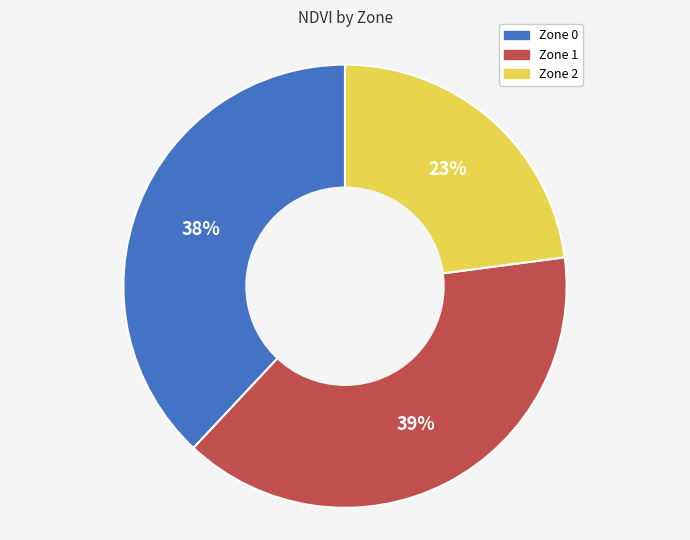

What percentage is the Zone 0 slice, to the nearest percent?

38%